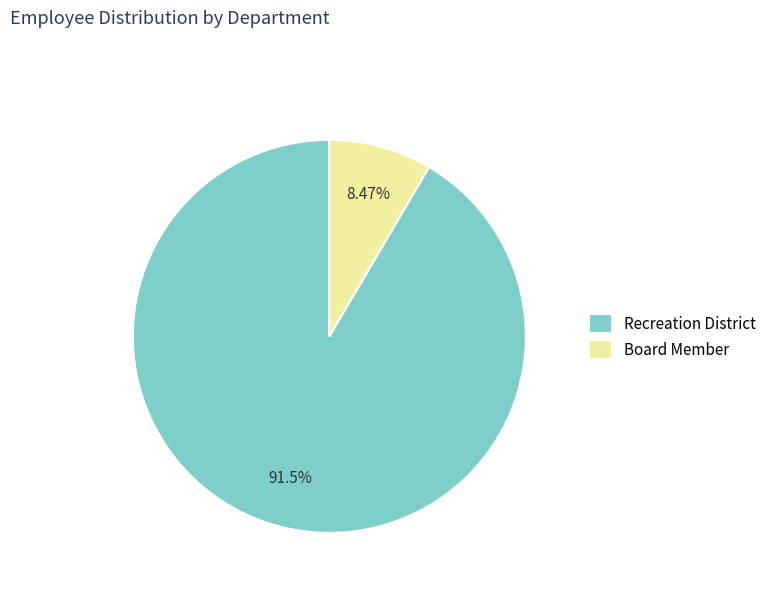

Rank the categories by value from lowest to highest.

Board Member, Recreation District